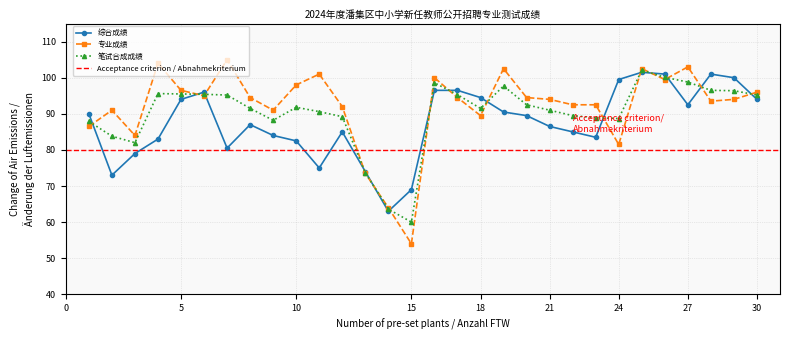

What is the difference between the highest and lowest values at 27?

10.5